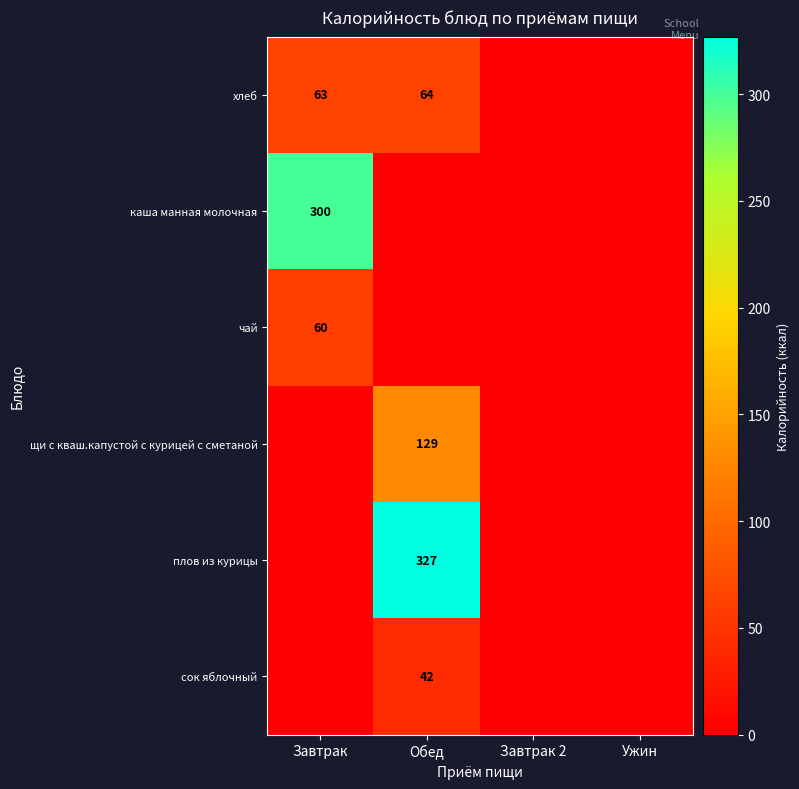

The value of плов из курицы at Обед is 467. True or false?

False